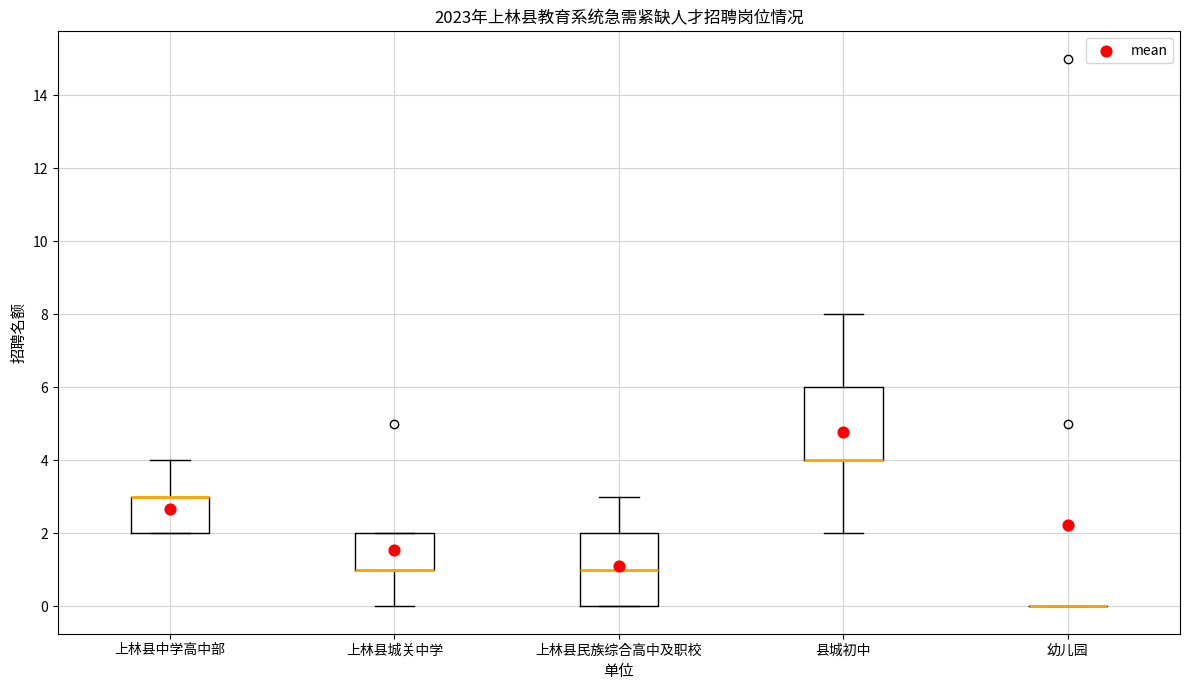

Where does the lower whisker of the box for 上林县城关中学 end on the y-axis? The values are not printed on the chart, so give them approximately, as read against the axis.

0